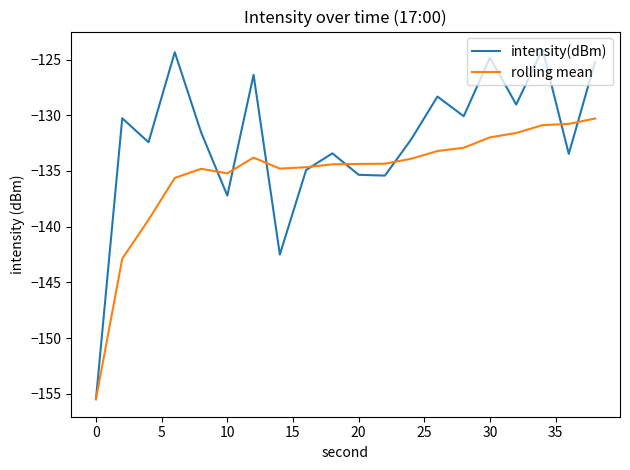

Rank the series by their average value, from highest to lowest.

intensity(dBm), rolling mean